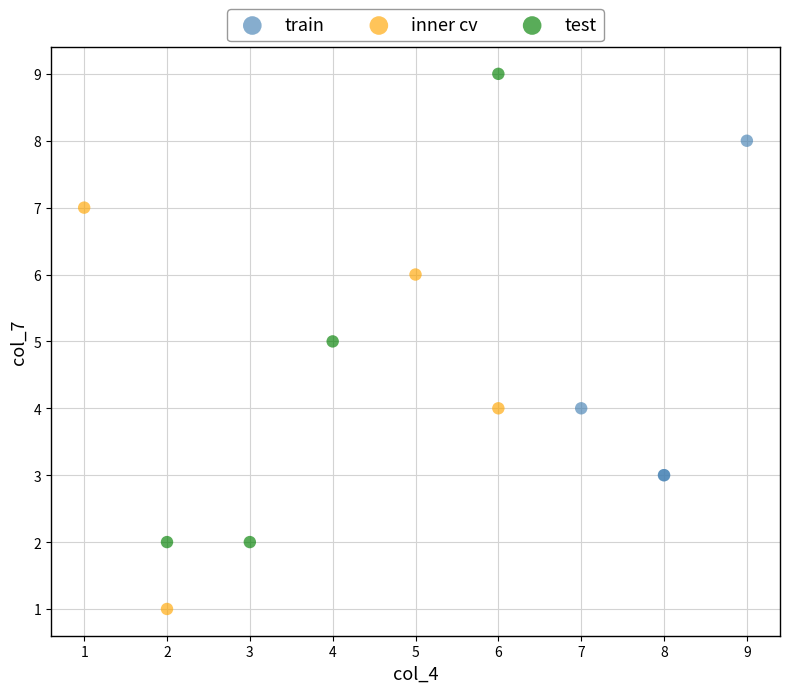

Which series contains the lowest Y value?

inner cv